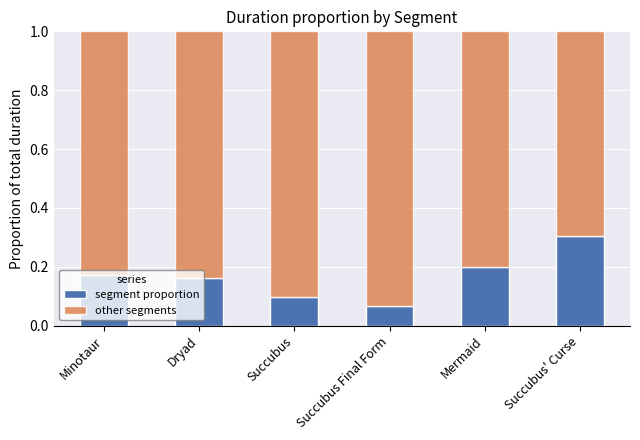

Count the segment proportion values in the range 0 to 1.

6